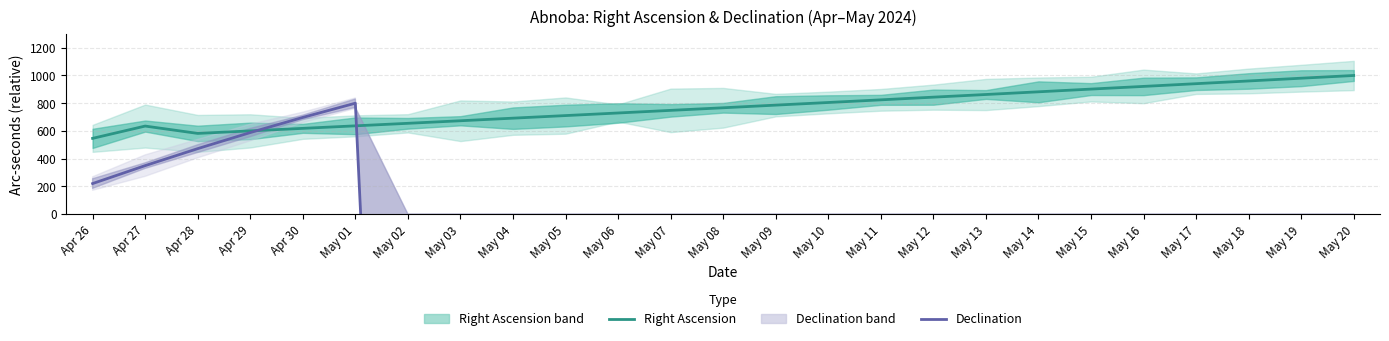

Rank the series by their average value, from lowest to highest.

Declination, Right Ascension